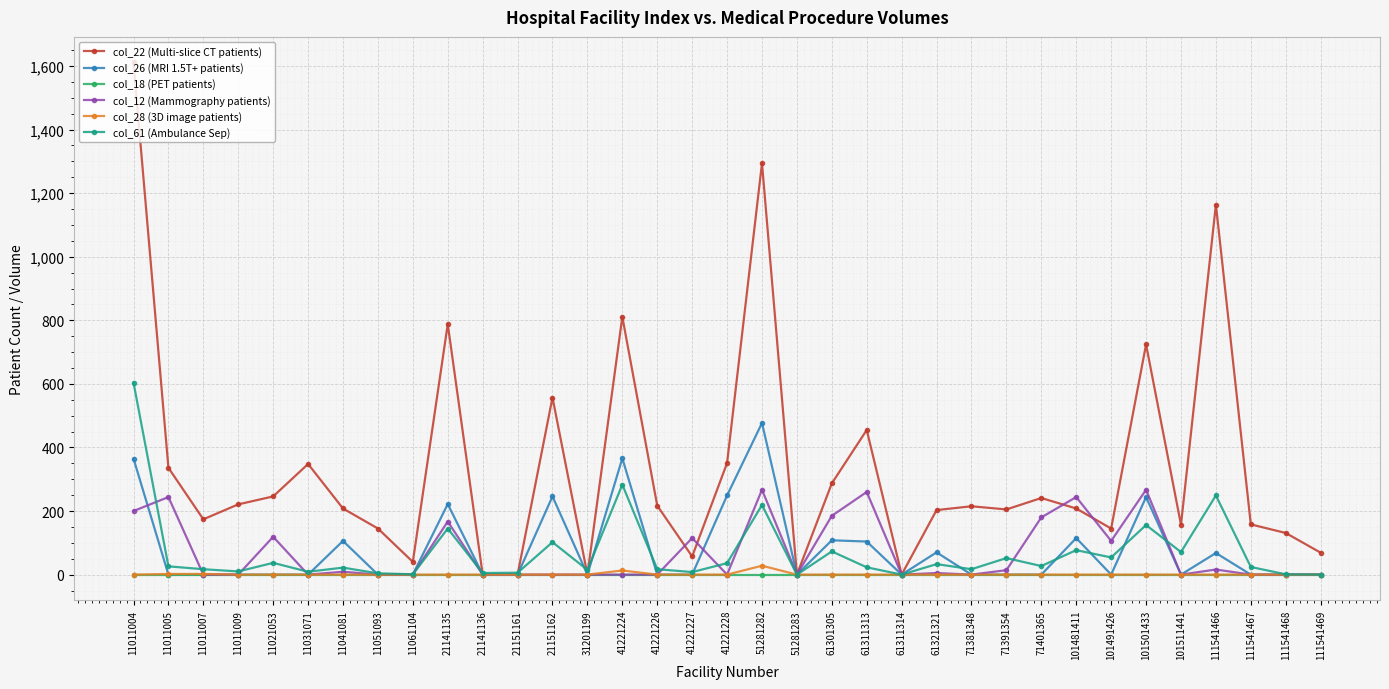

Which series has the largest range (max minus min)?

col_22 (Multi-slice CT patients)